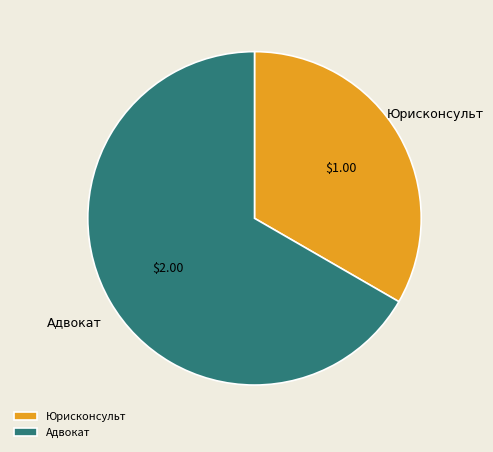

Count the number of slices in the pie.

2